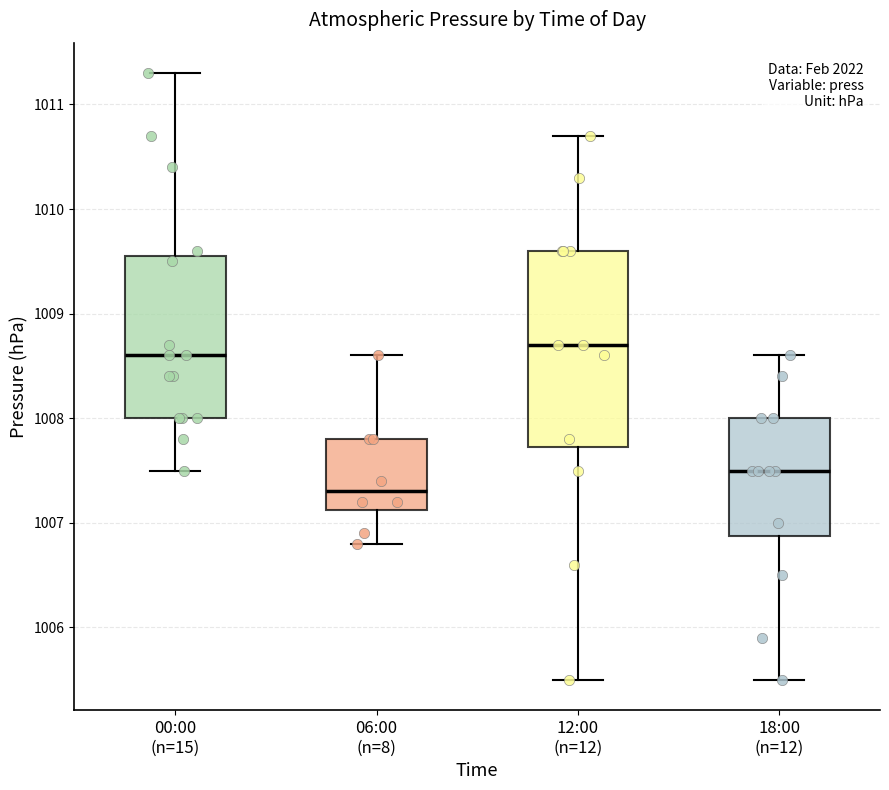

Reading left to right, transcribe this box plot: for each box, give where its median line is, the range the box spans, and where its two whiskers end, as read against the y-axis. The values are not printed on the chart, so give them approximately, as read against the axis.

00:00 (n=15): median 1008.6, box 1008.0 to 1009.6, whiskers 1007.5 to 1011.3
06:00 (n=8): median 1007.3, box 1007.1 to 1007.8, whiskers 1006.8 to 1008.6
12:00 (n=12): median 1008.7, box 1007.7 to 1009.6, whiskers 1005.5 to 1010.7
18:00 (n=12): median 1007.5, box 1006.9 to 1008.0, whiskers 1005.5 to 1008.6